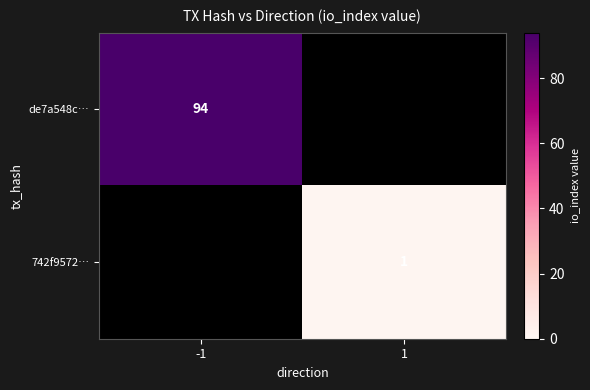

The de7a548c… series shows 94 at -1. True or false?

True